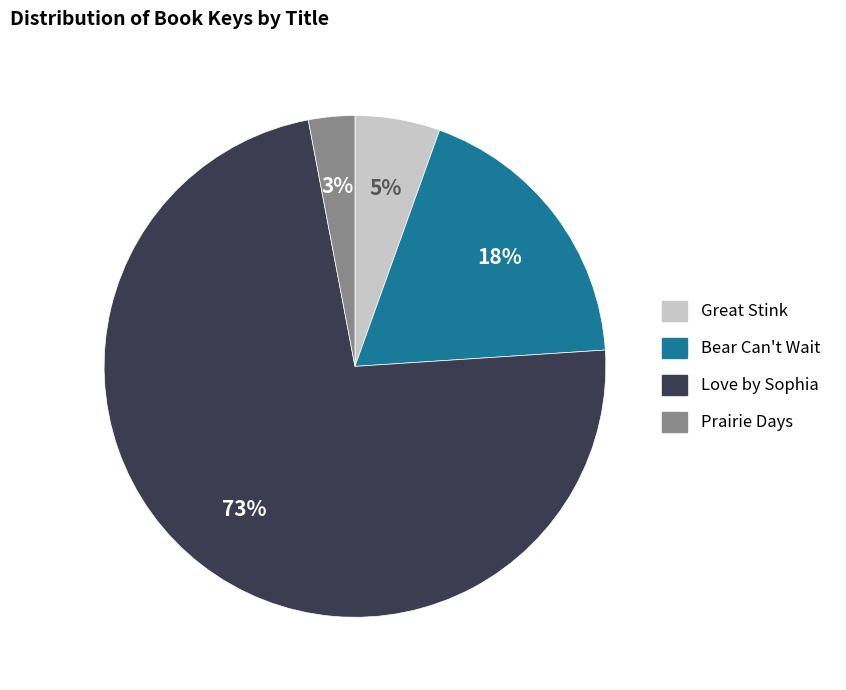

Which category has the biggest portion of the pie?

Love by Sophia